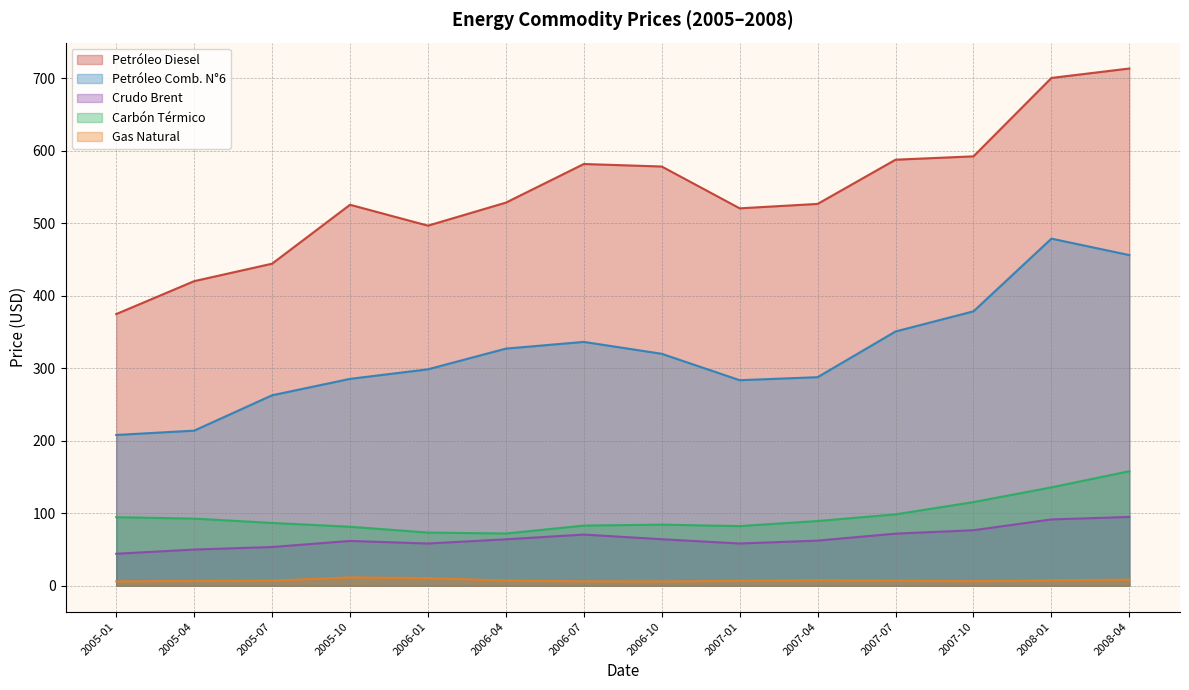

Which series has the largest total across all categories?

Petróleo Diesel